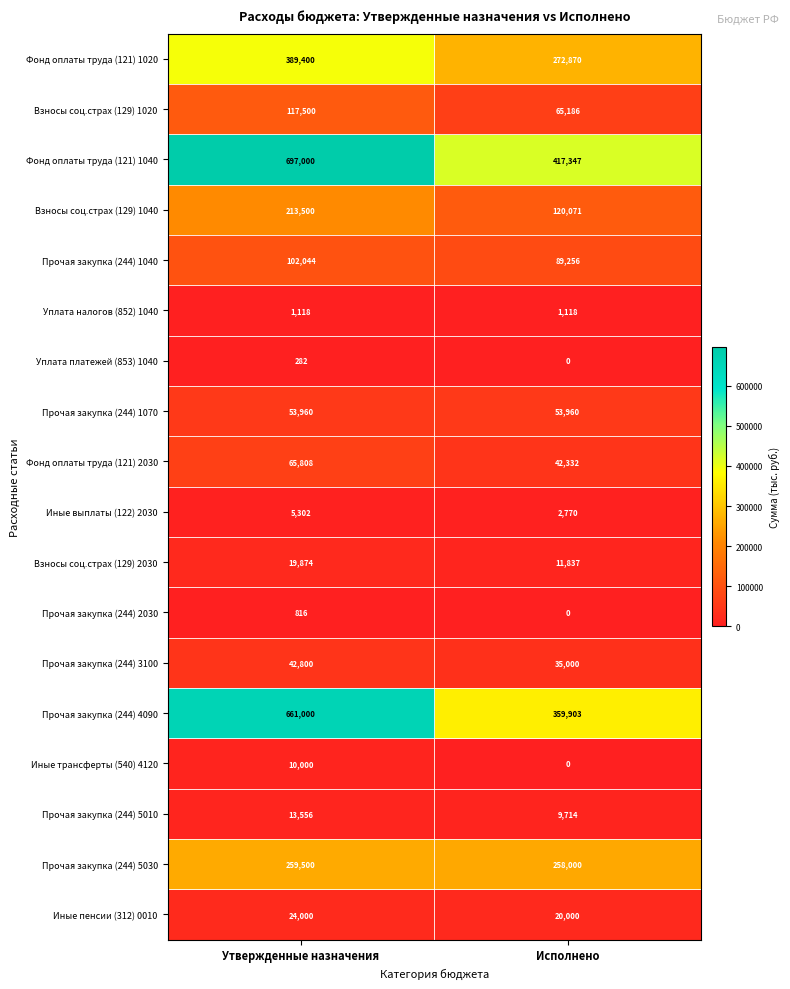

At which category is the sum across all series the highest?

Утвержденные назначения